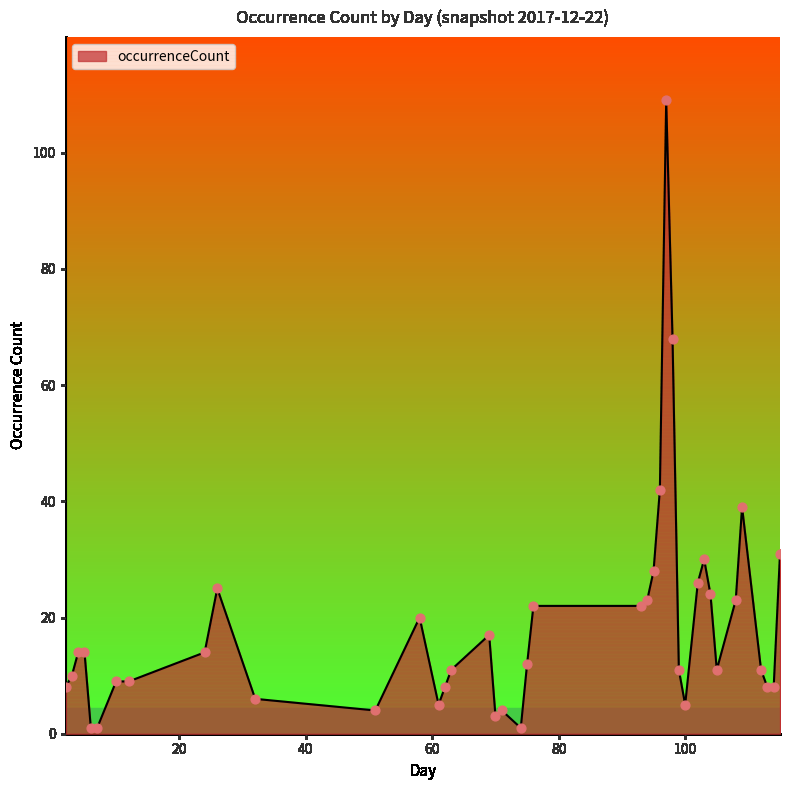

What is the maximum value shown in the chart?

109